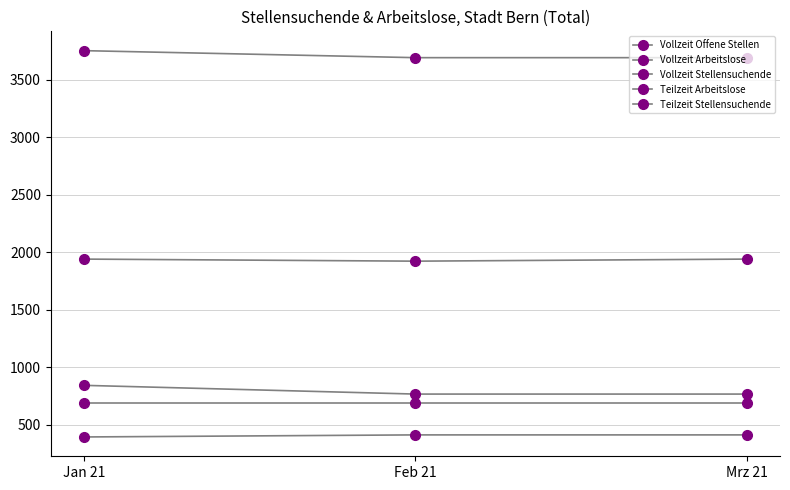

Count the number of data series in this chart.

5